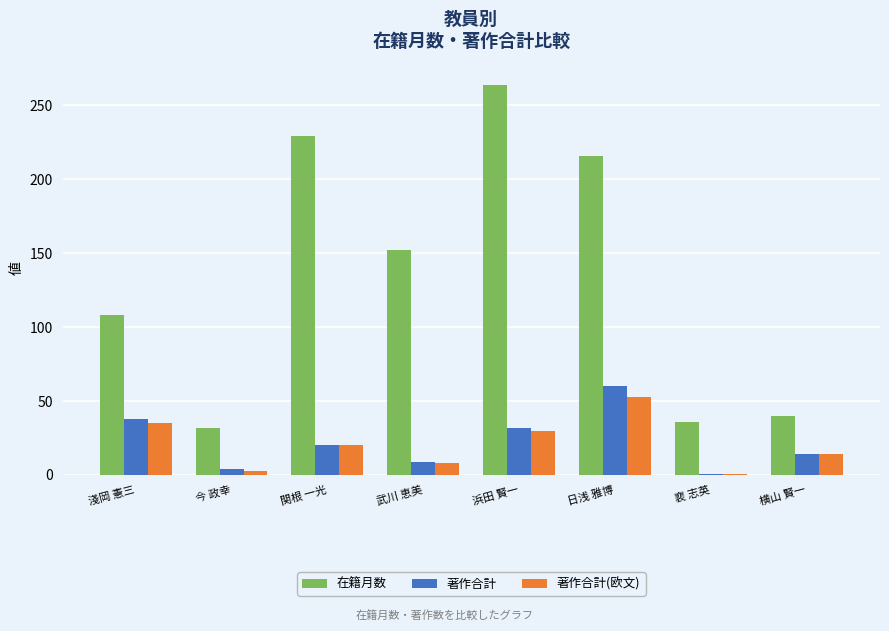

Reading left to right, transcribe all the data shown in this chart.

在籍月数: 108	32	229	152	264	216	36	40
著作合計: 38	4	20	9	32	60	1	14
著作合計(欧文): 35	3	20	8	30	53	1	14